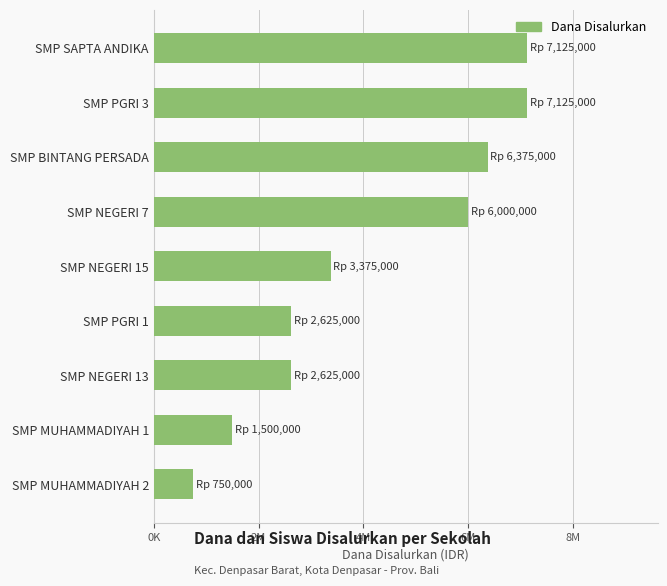

What is the average value?

4166667